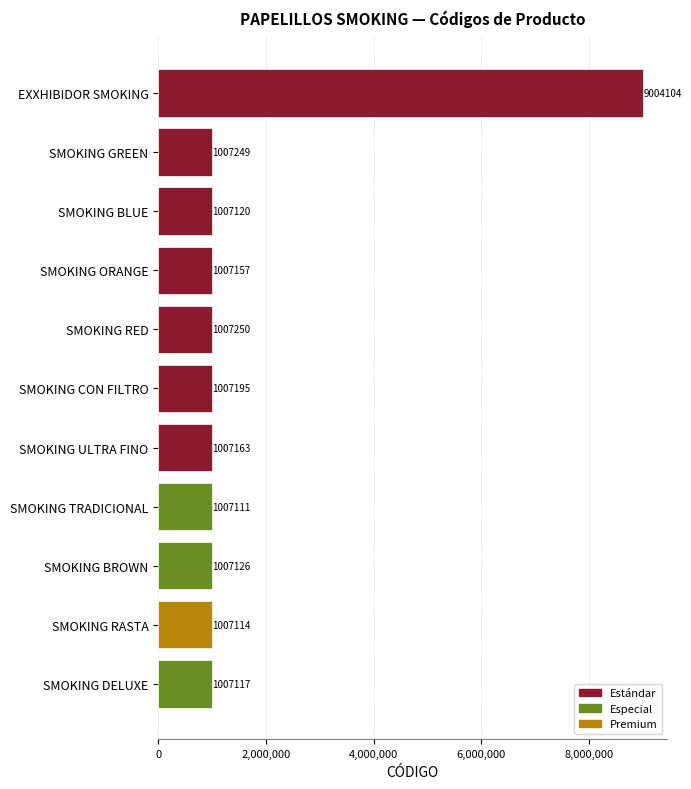

Rank the categories by value from highest to lowest.

EXXHIBIDOR SMOKING, SMOKING RED, SMOKING GREEN, SMOKING CON FILTRO, SMOKING ULTRA FINO, SMOKING ORANGE, SMOKING BROWN, SMOKING BLUE, SMOKING DELUXE, SMOKING RASTA, SMOKING TRADICIONAL